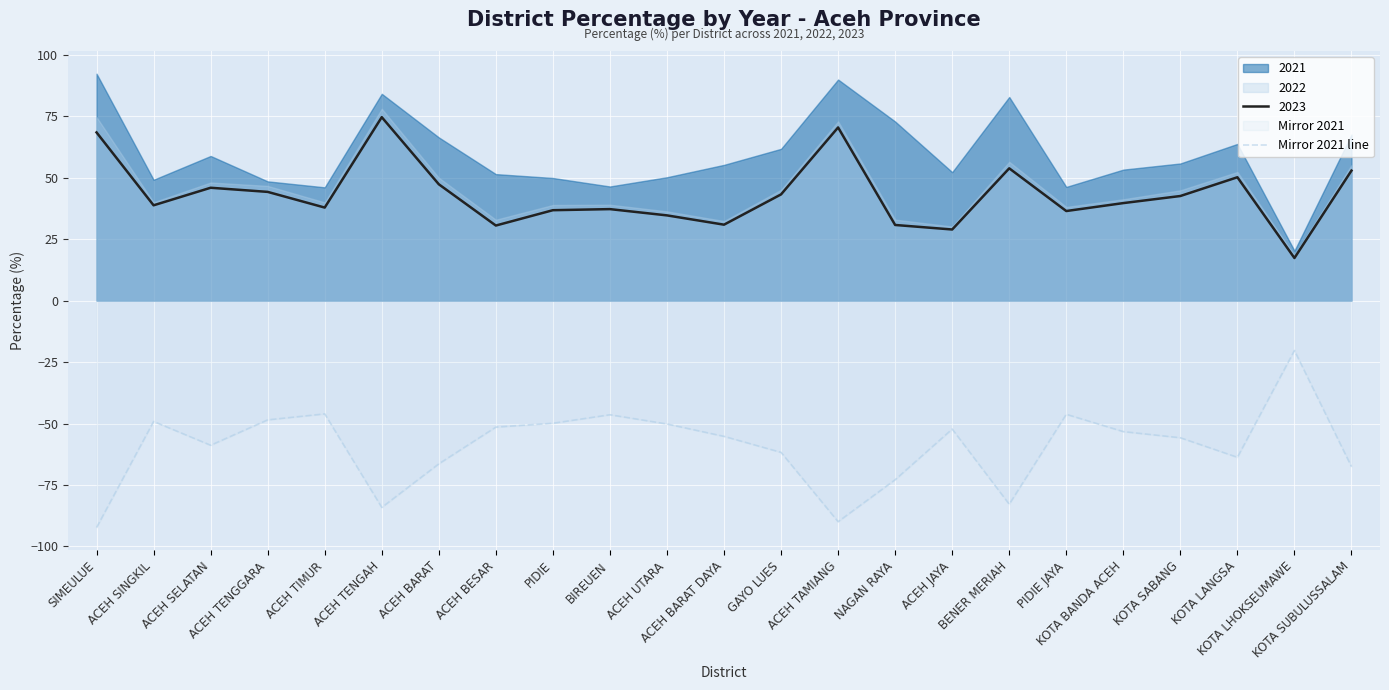

How many lines are shown in the chart?

1